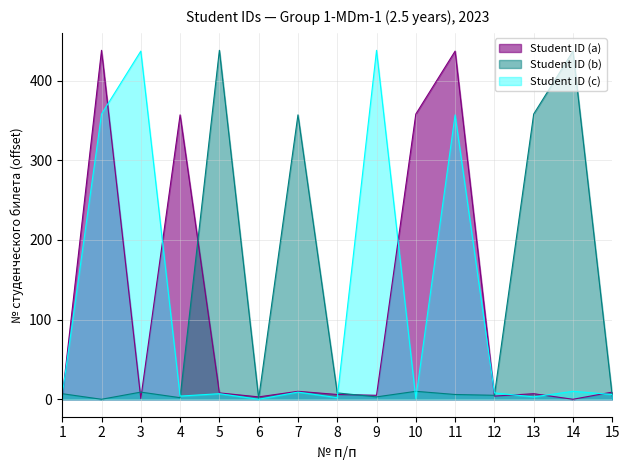

Reading right to left, extract all data points from this chart.

9	0	7	4	437	358	5	6	10	3	8	357	1	438	2